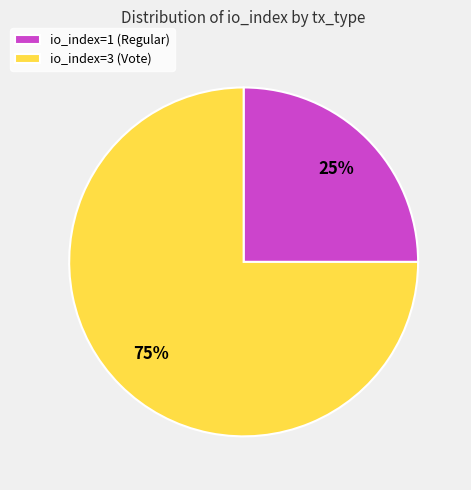

Which category has the smallest portion of the pie?

io_index=1 (Regular)